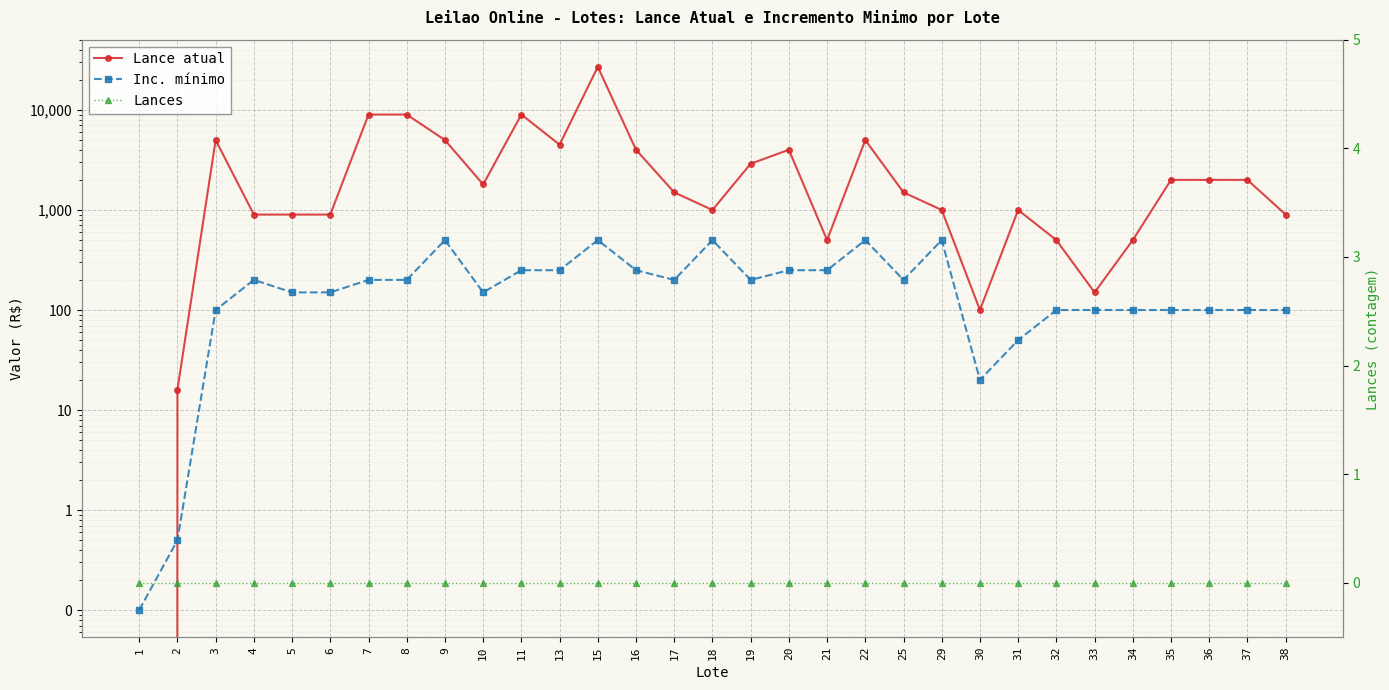

In Lance atual, how many points are higher than both neighbors (excluding endpoints)?

6